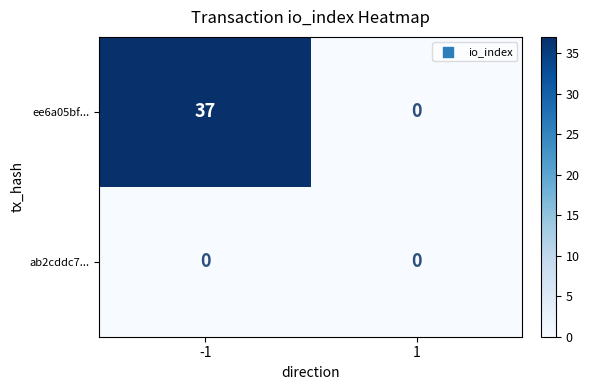

What is the total value across all series at -1?

37